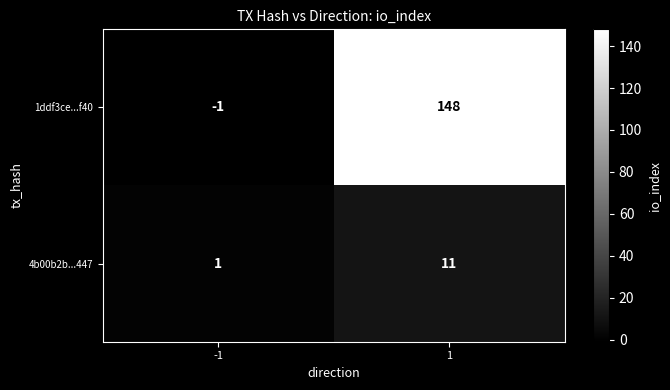

Which category has the highest value across all series?

1